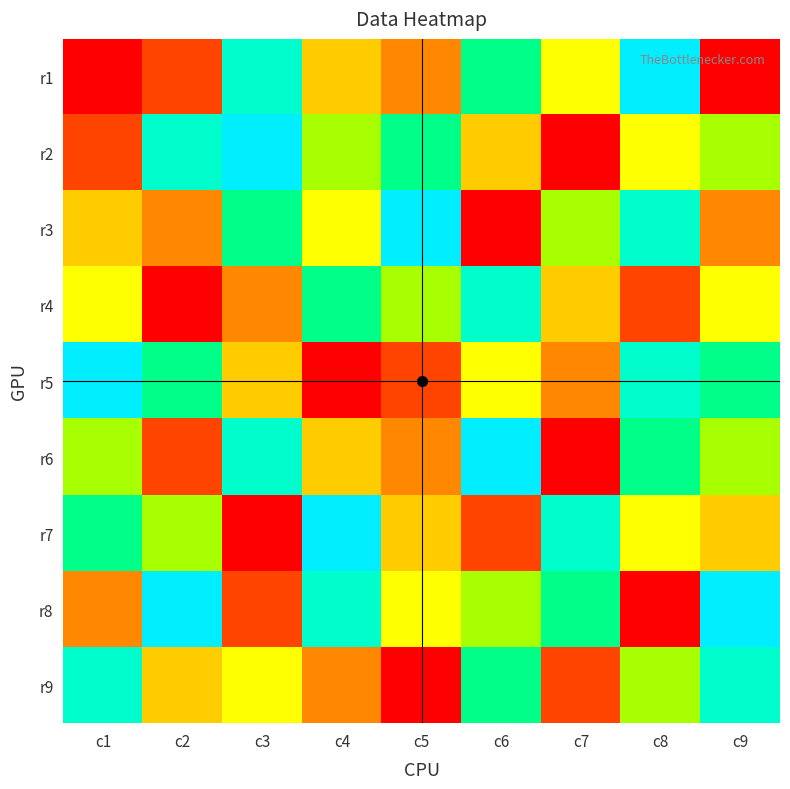

Reading right to left, list all the values displayed in this chart.

r1: c9=1	c8=9	c7=5	c6=7	c5=3	c4=4	c3=8	c2=2	c1=1
r2: c9=6	c8=5	c7=1	c6=4	c5=7	c4=6	c3=9	c2=8	c1=2
r3: c9=3	c8=8	c7=6	c6=1	c5=9	c4=5	c3=7	c2=3	c1=4
r4: c9=5	c8=2	c7=4	c6=8	c5=6	c4=7	c3=3	c2=1	c1=5
r5: c9=7	c8=8	c7=3	c6=5	c5=2	c4=1	c3=4	c2=7	c1=9
r6: c9=6	c8=7	c7=1	c6=9	c5=3	c4=4	c3=8	c2=2	c1=6
r7: c9=4	c8=5	c7=8	c6=2	c5=4	c4=9	c3=1	c2=6	c1=7
r8: c9=9	c8=1	c7=7	c6=6	c5=5	c4=8	c3=2	c2=9	c1=3
r9: c9=8	c8=6	c7=2	c6=7	c5=1	c4=3	c3=5	c2=4	c1=8